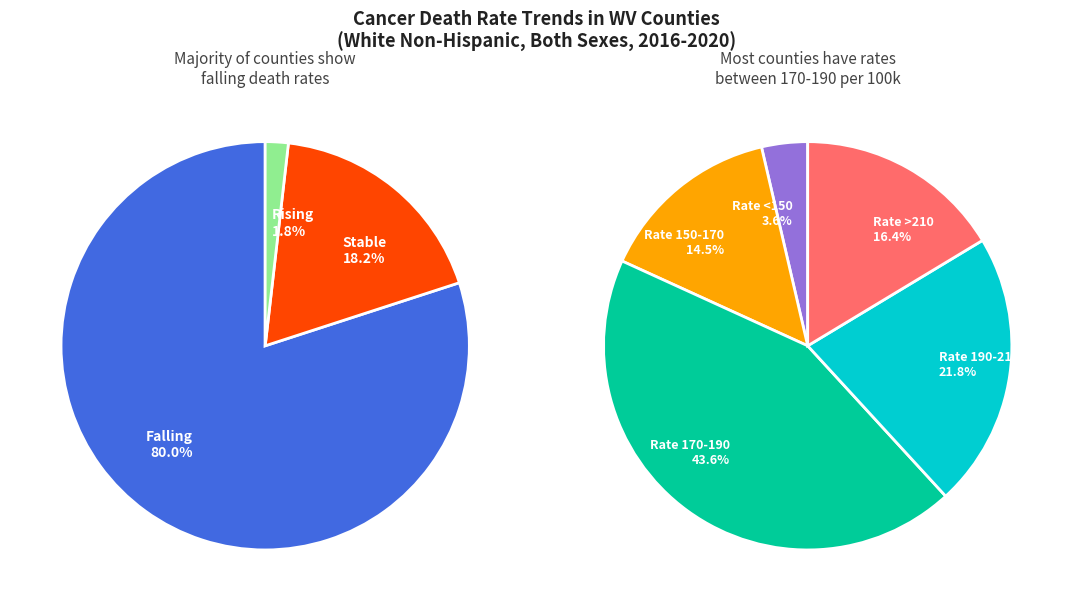

What is the majority slice?

falling